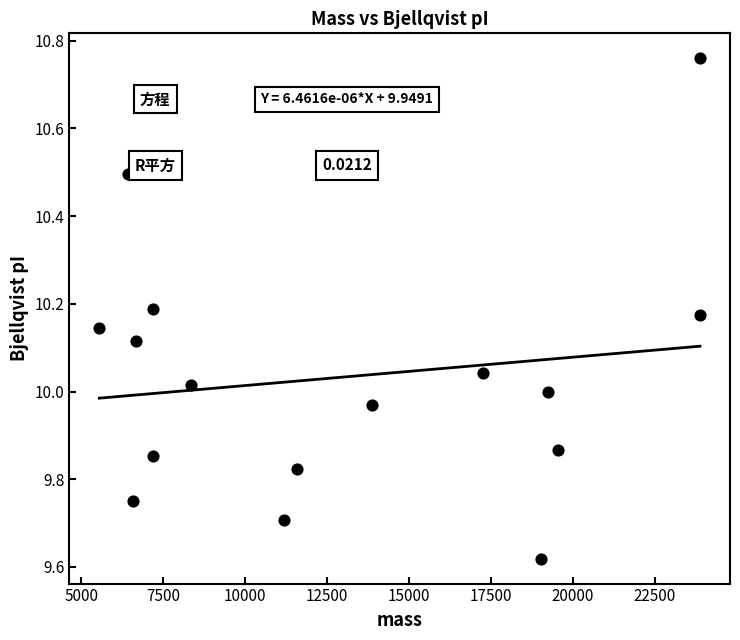

What is the range of Y values (max minus min)?

1.1